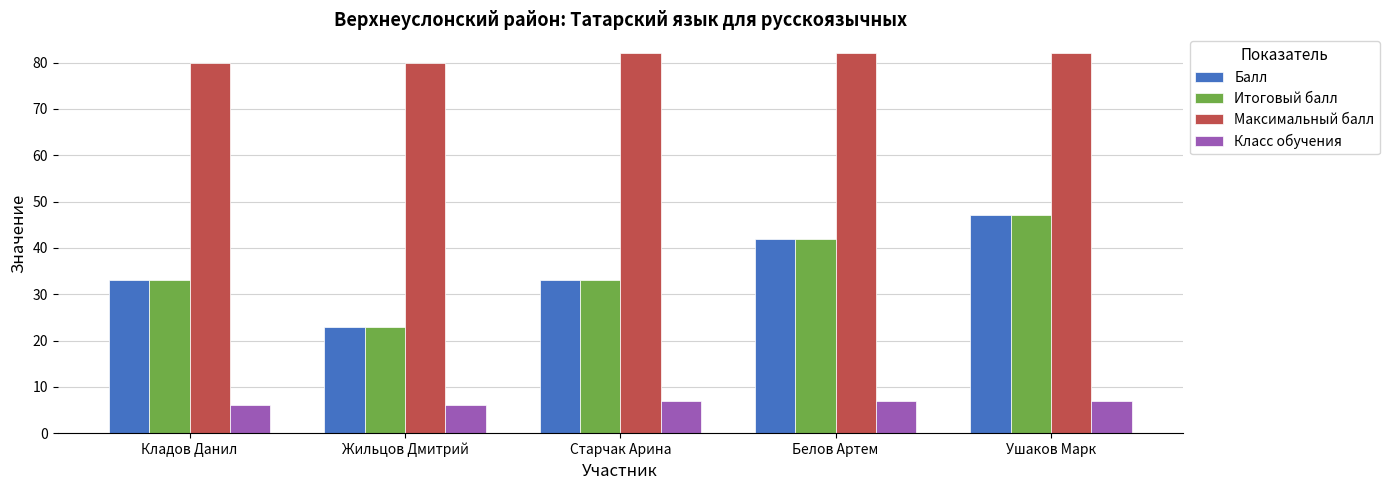

What is the label of the 5th bar from the right?

Кладов Данил